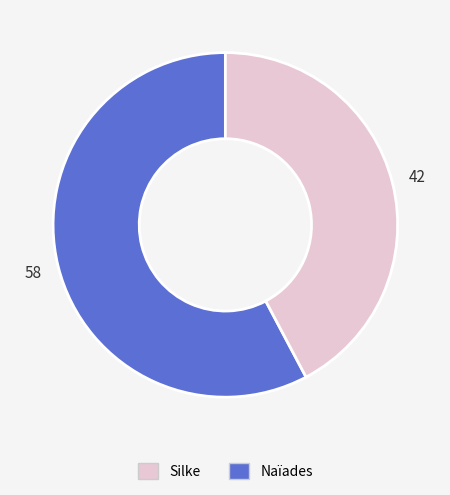

Is there any slice that represents more than half of the pie?

Yes